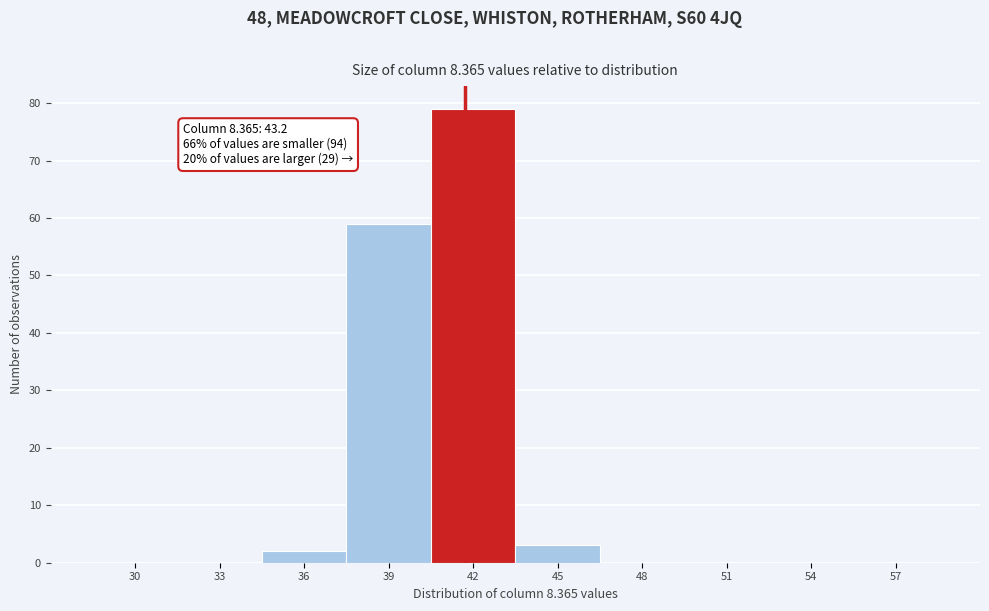

Reading left to right, extract all data points from this chart.

30=0	33=0	36=2	39=59	42=79	45=3	48=0	51=0	54=0	57=0